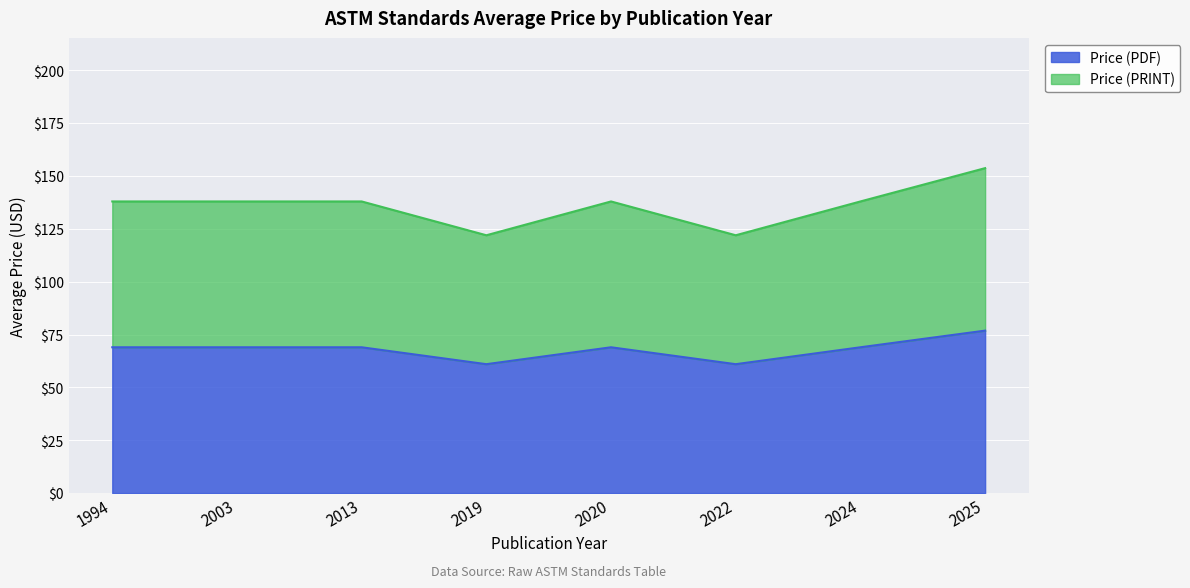

What are all the series names shown in the legend?

Price (PDF), Price (PRINT)